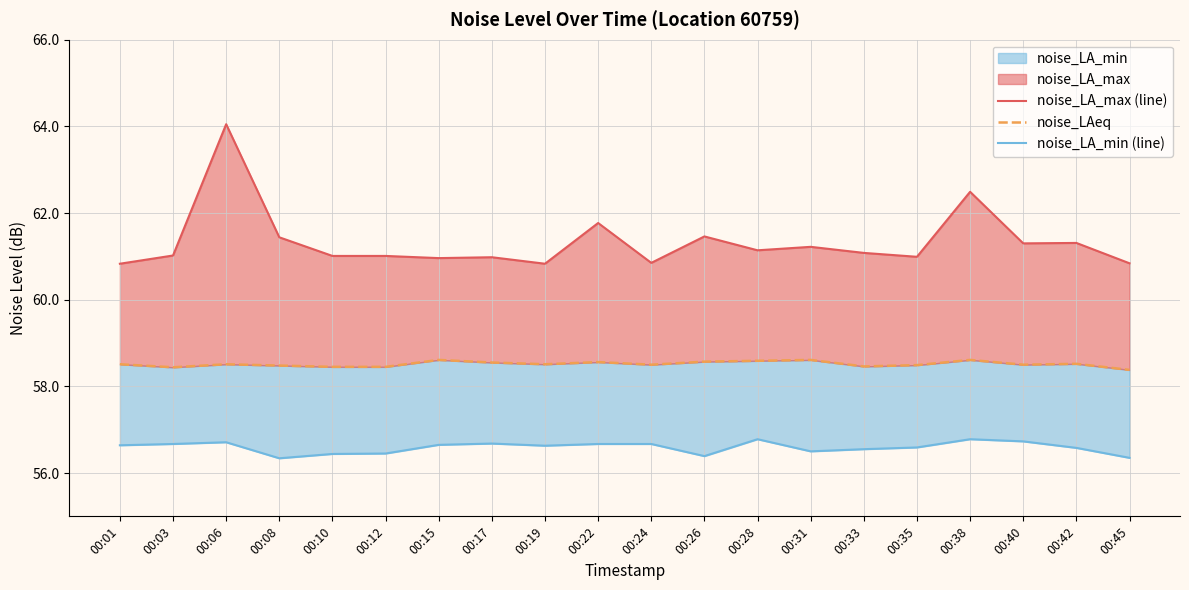

How many lines are shown in the chart?

3